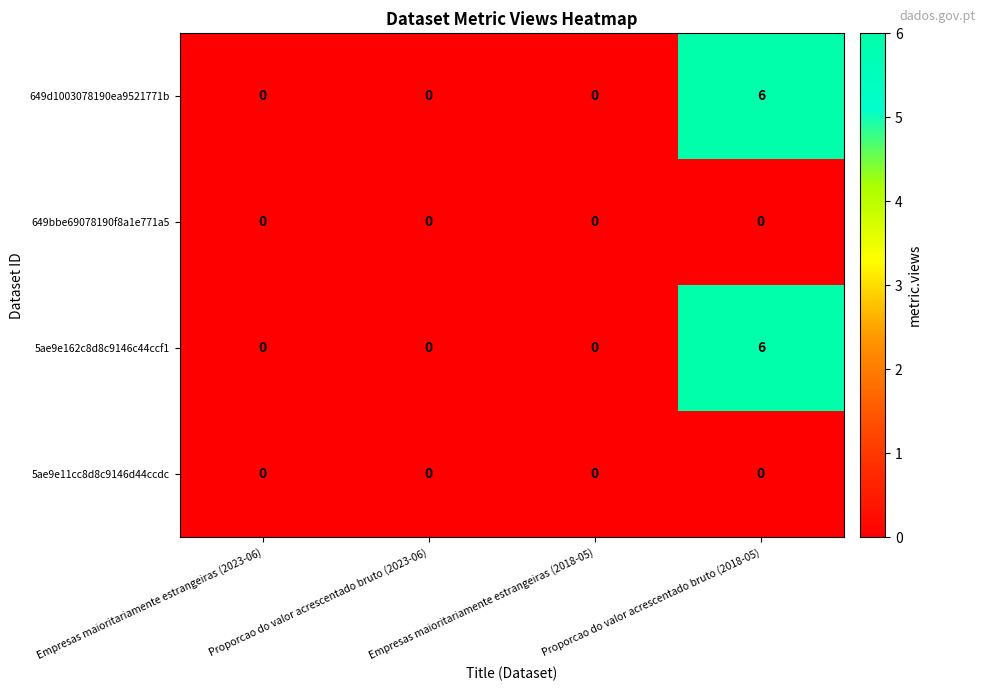

Which category has the highest value across all series?

Proporcao do valor acrescentado bruto (2018-05)